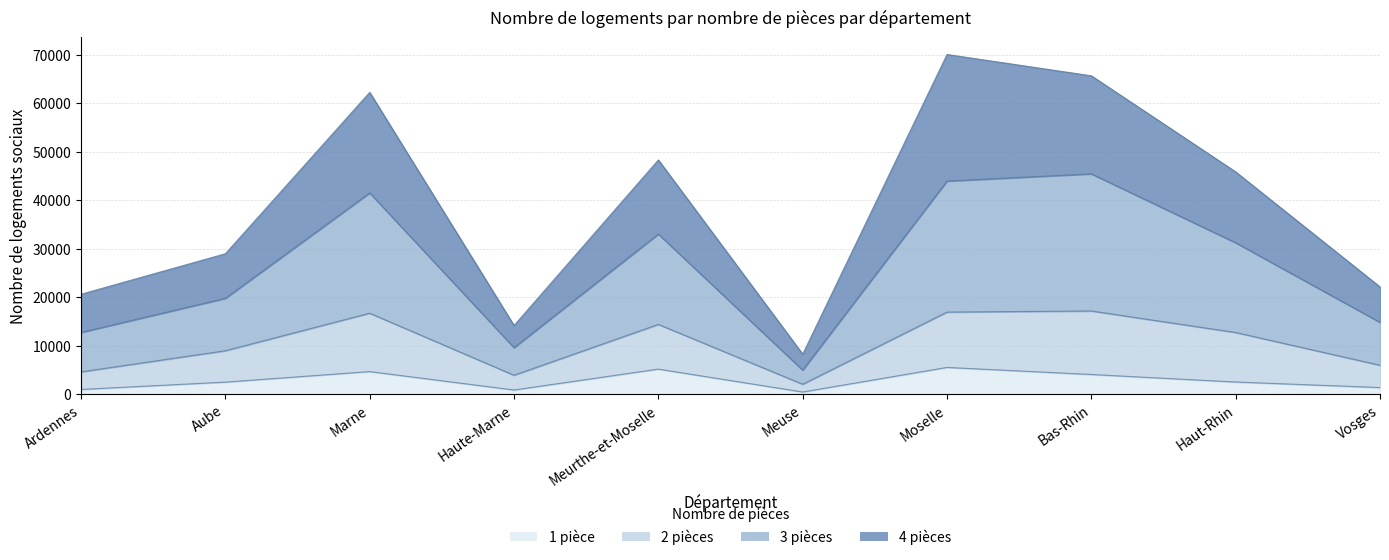

True or false: nb_ls_4piece and nb_ls_1piece cross at least once.

False